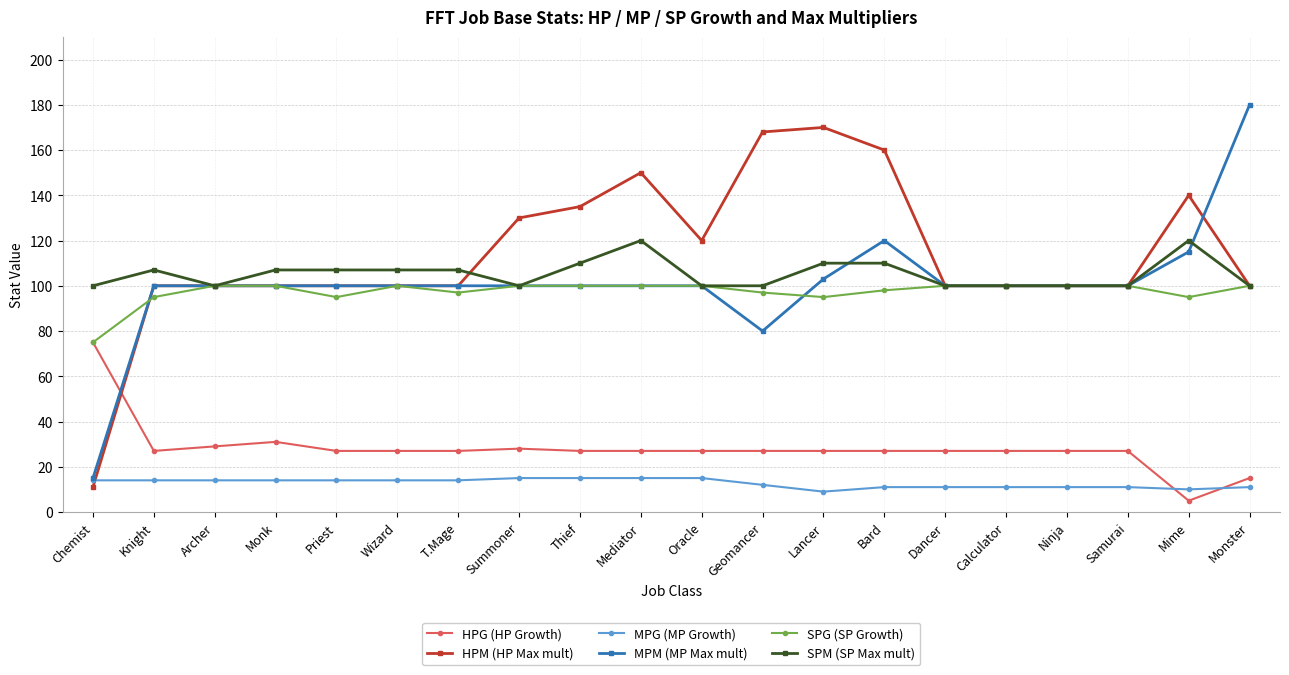

Reading left to right, extract all data points from this chart.

HPG (HP Growth): Chemist=75	Knight=27	Archer=29	Monk=31	Priest=27	Wizard=27	T.Mage=27	Summoner=28	Thief=27	Mediator=27	Oracle=27	Geomancer=27	Lancer=27	Bard=27	Dancer=27	Calculator=27	Ninja=27	Samurai=27	Mime=5	Monster=15
HPM (HP Max mult): Chemist=11	Knight=100	Archer=100	Monk=100	Priest=100	Wizard=100	T.Mage=100	Summoner=130	Thief=135	Mediator=150	Oracle=120	Geomancer=168	Lancer=170	Bard=160	Dancer=100	Calculator=100	Ninja=100	Samurai=100	Mime=140	Monster=100
MPG (MP Growth): Chemist=14	Knight=14	Archer=14	Monk=14	Priest=14	Wizard=14	T.Mage=14	Summoner=15	Thief=15	Mediator=15	Oracle=15	Geomancer=12	Lancer=9	Bard=11	Dancer=11	Calculator=11	Ninja=11	Samurai=11	Mime=10	Monster=11
MPM (MP Max mult): Chemist=15	Knight=100	Archer=100	Monk=100	Priest=100	Wizard=100	T.Mage=100	Summoner=100	Thief=100	Mediator=100	Oracle=100	Geomancer=80	Lancer=103	Bard=120	Dancer=100	Calculator=100	Ninja=100	Samurai=100	Mime=115	Monster=180
SPG (SP Growth): Chemist=75	Knight=95	Archer=100	Monk=100	Priest=95	Wizard=100	T.Mage=97	Summoner=100	Thief=100	Mediator=100	Oracle=100	Geomancer=97	Lancer=95	Bard=98	Dancer=100	Calculator=100	Ninja=100	Samurai=100	Mime=95	Monster=100
SPM (SP Max mult): Chemist=100	Knight=107	Archer=100	Monk=107	Priest=107	Wizard=107	T.Mage=107	Summoner=100	Thief=110	Mediator=120	Oracle=100	Geomancer=100	Lancer=110	Bard=110	Dancer=100	Calculator=100	Ninja=100	Samurai=100	Mime=120	Monster=100